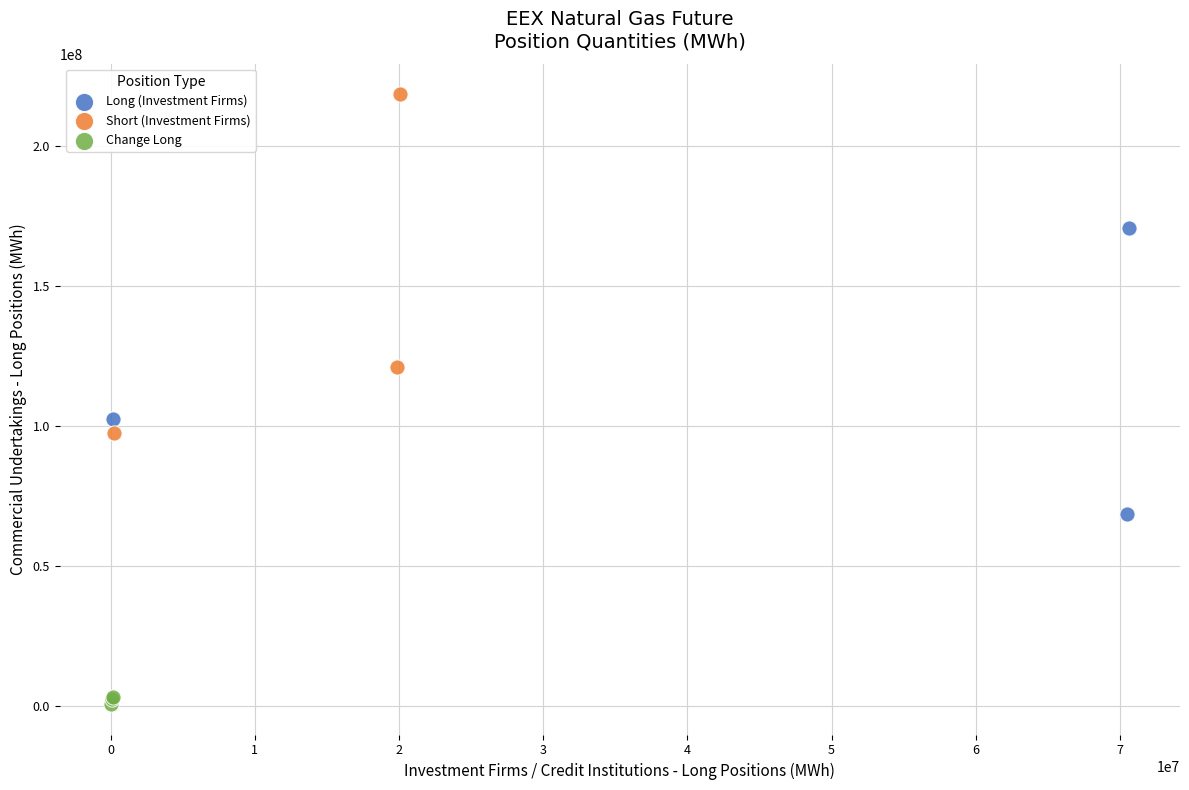

Which series has the largest Y range (max minus min)?

Short (Investment Firms)